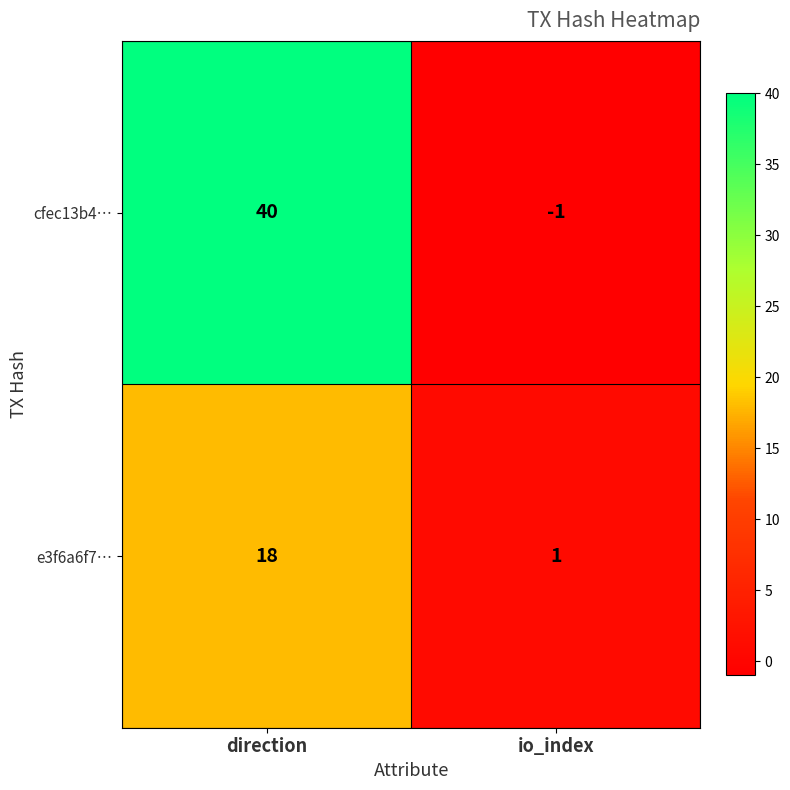

What is the difference between the maximum and minimum values in the e3f6a6f7… series?

17